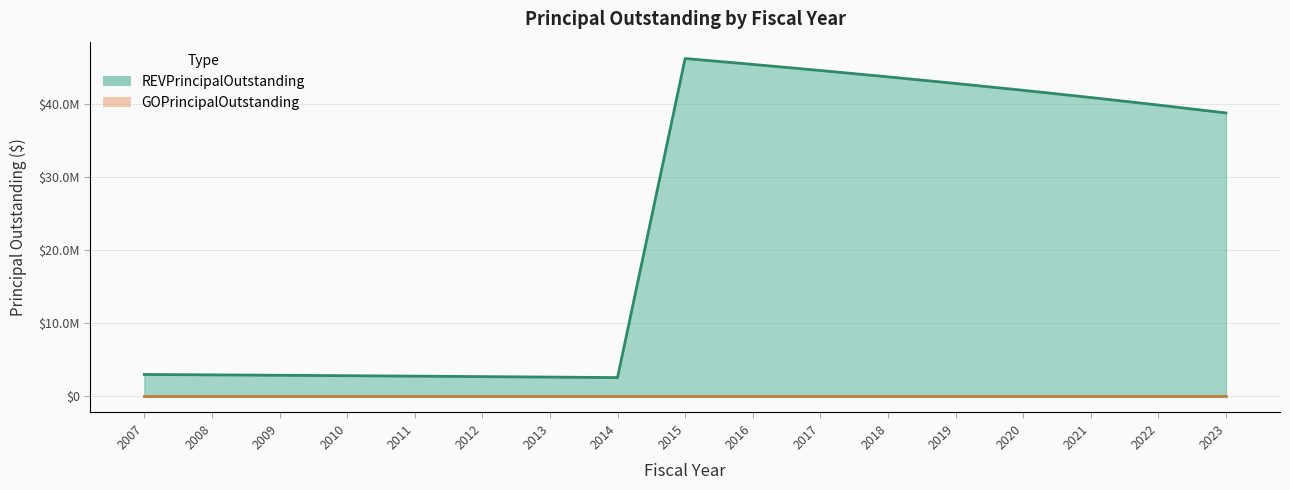

How many interior local valleys (lower than both neighbors) does the data have?

1